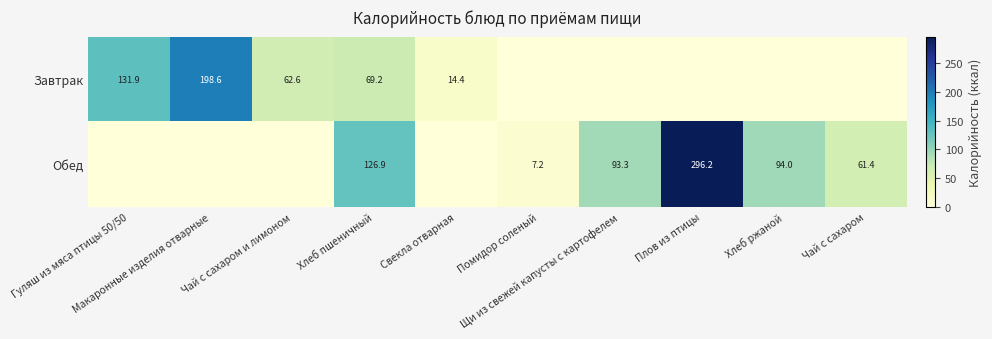

How many data points in row_0 are above 14?

5